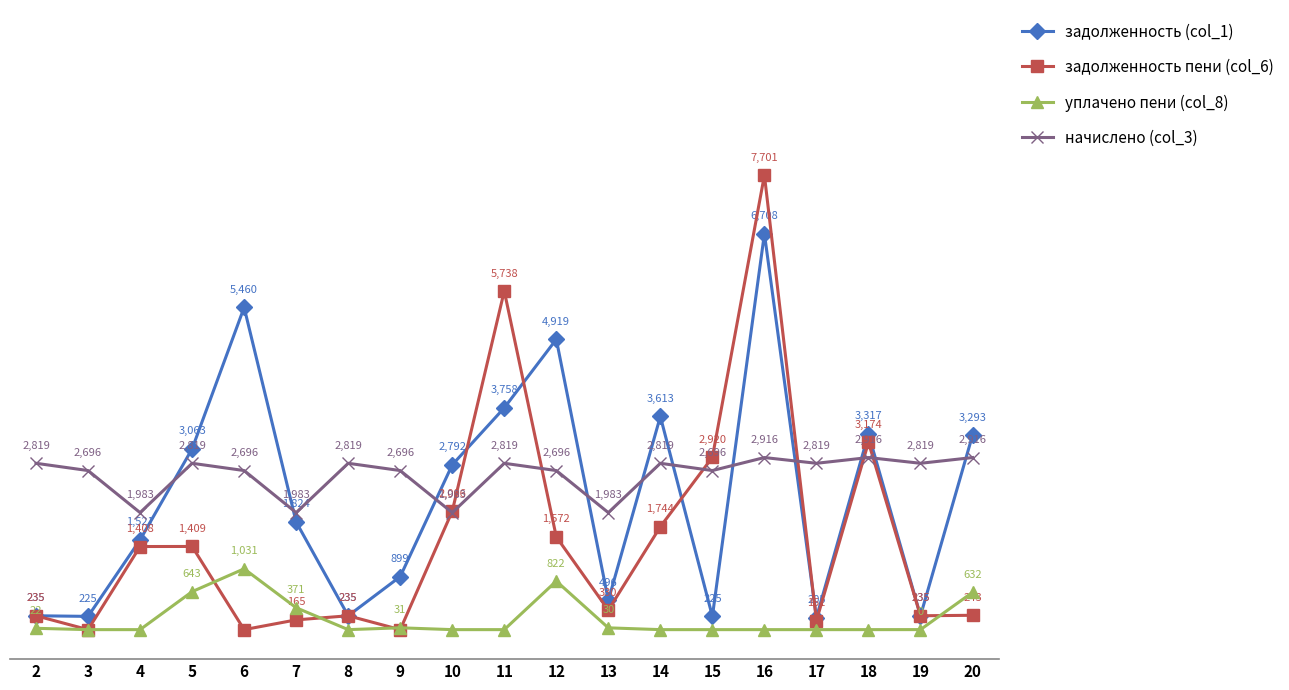

Is the value of задолженность пени (col_6) at 17 greater than the value of начислено (col_3) at 8?

No